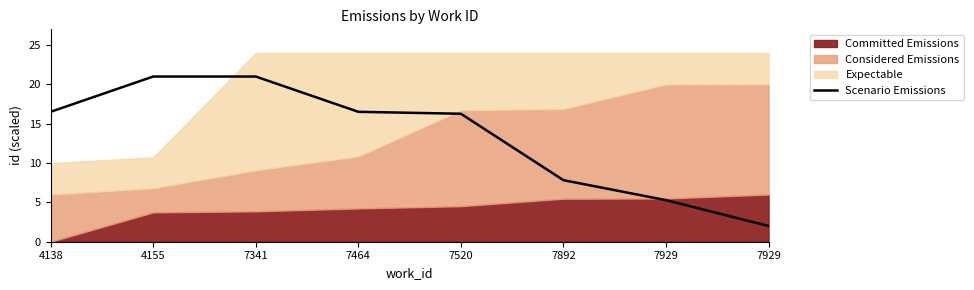

How many data points are above 16?

5